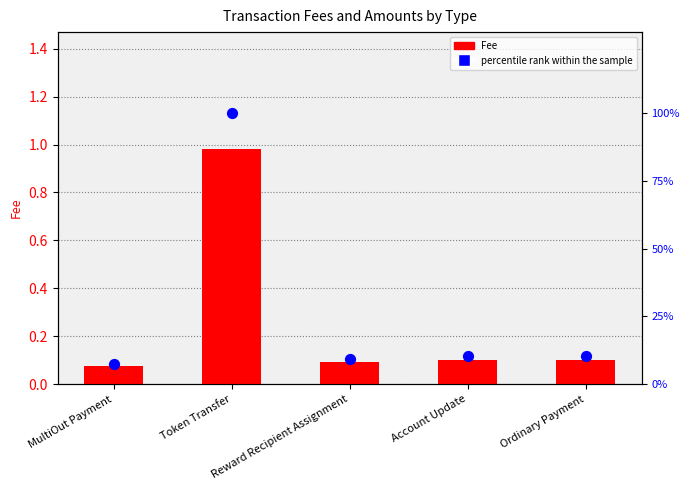

What are all the series names shown in the legend?

Fee, percentile rank within the sample